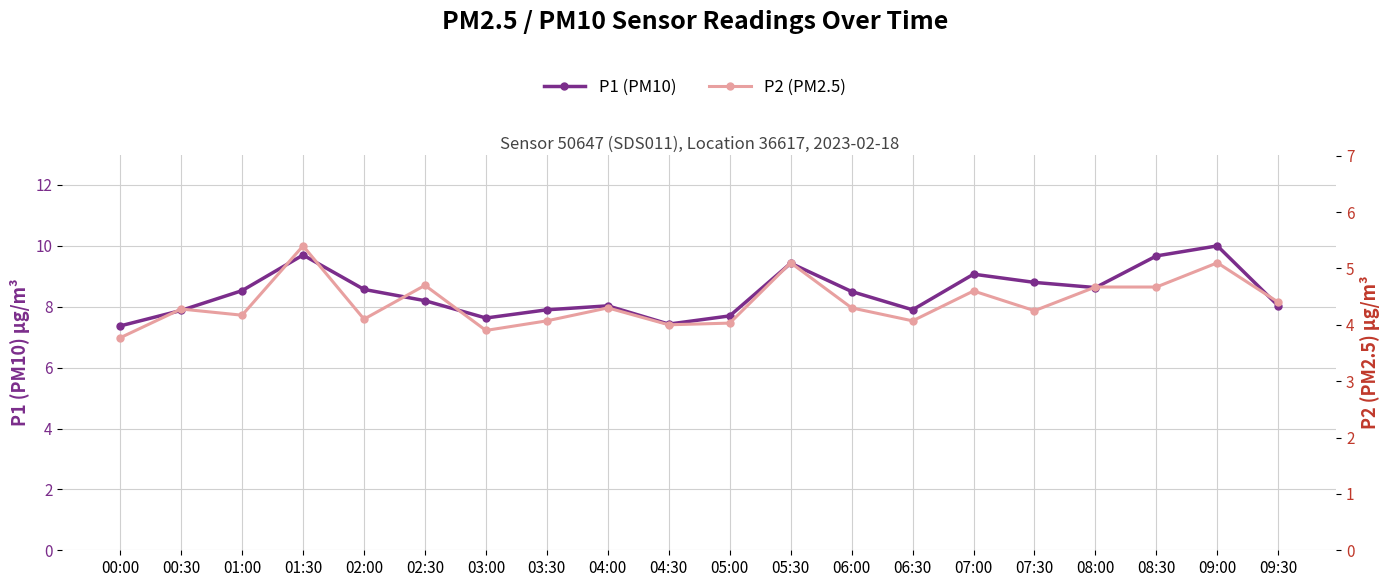

How many lines are shown in the chart?

2